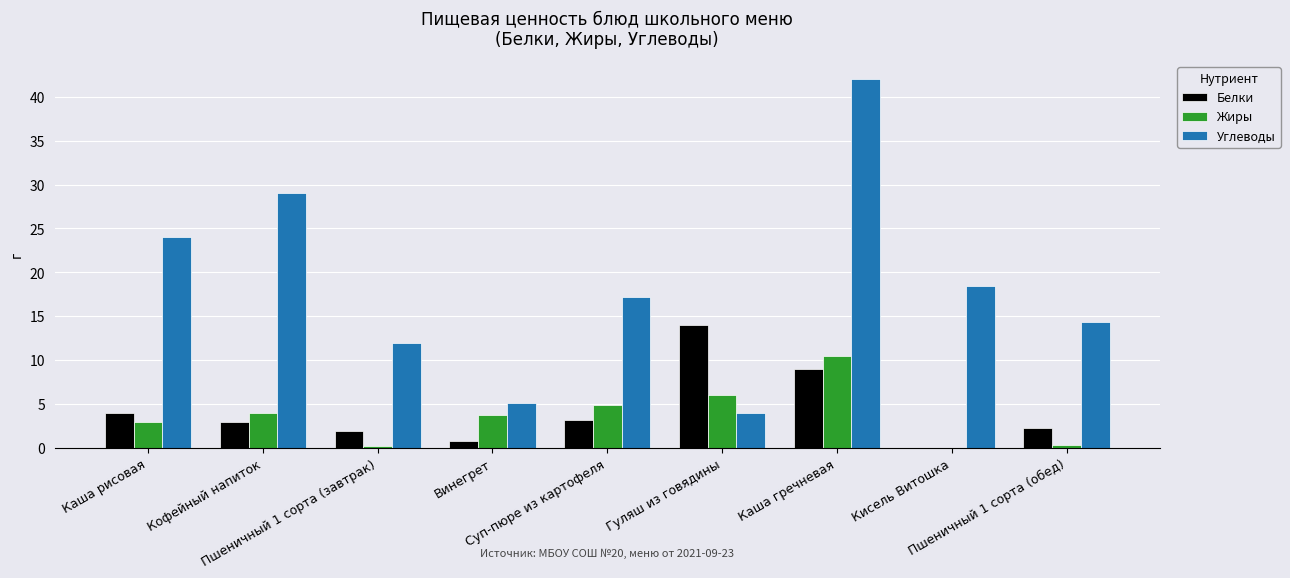

What is the maximum value for Белки?

14.0